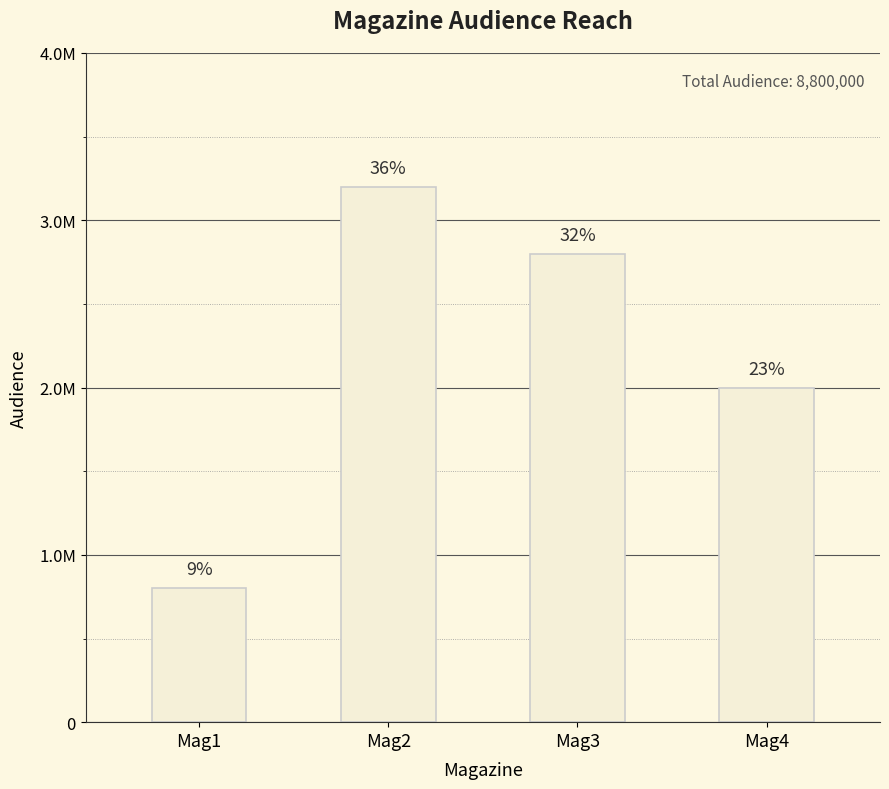

Which label corresponds to the smallest value in the chart?

Mag1